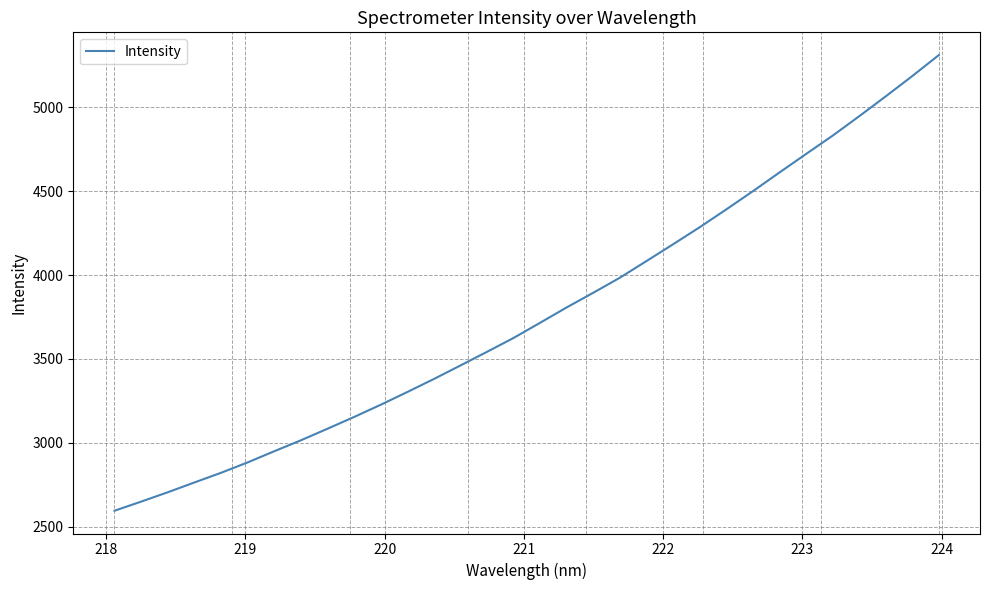

What is the maximum value shown in the chart?

5311.2